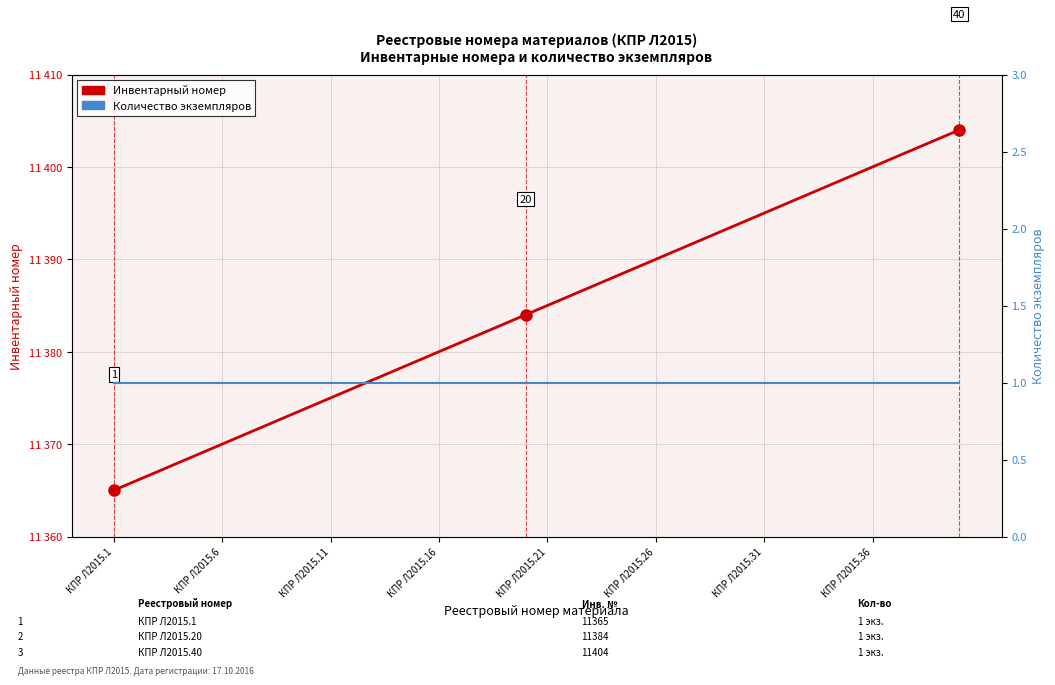

Which series has the largest total across all categories?

Инвентарный номер